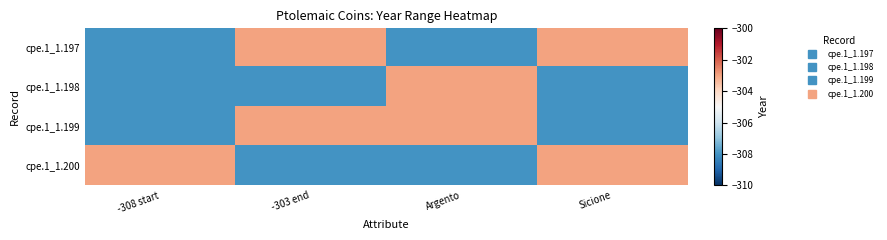

Rank the series at -303 end from highest to lowest value.

cpe.1_1.197, cpe.1_1.199, cpe.1_1.198, cpe.1_1.200